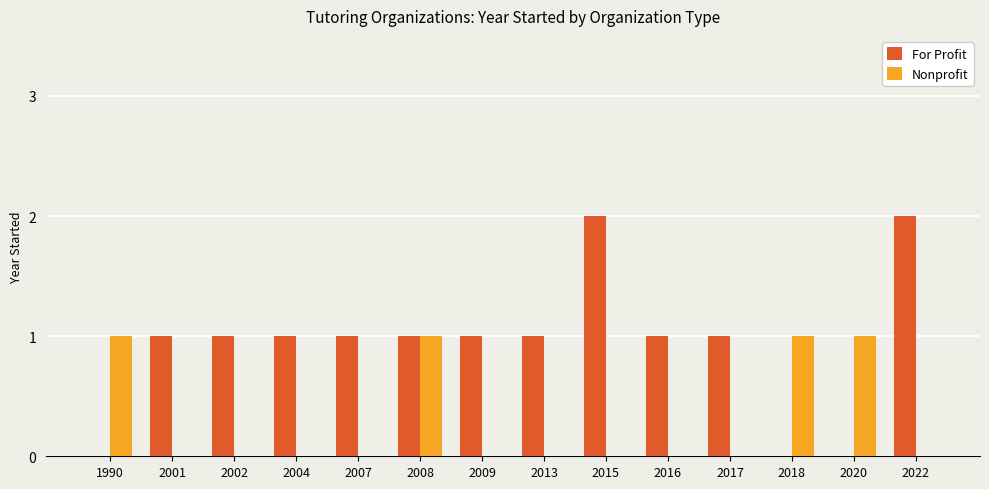

Which series changed the most between 2002 and 2015?

For Profit